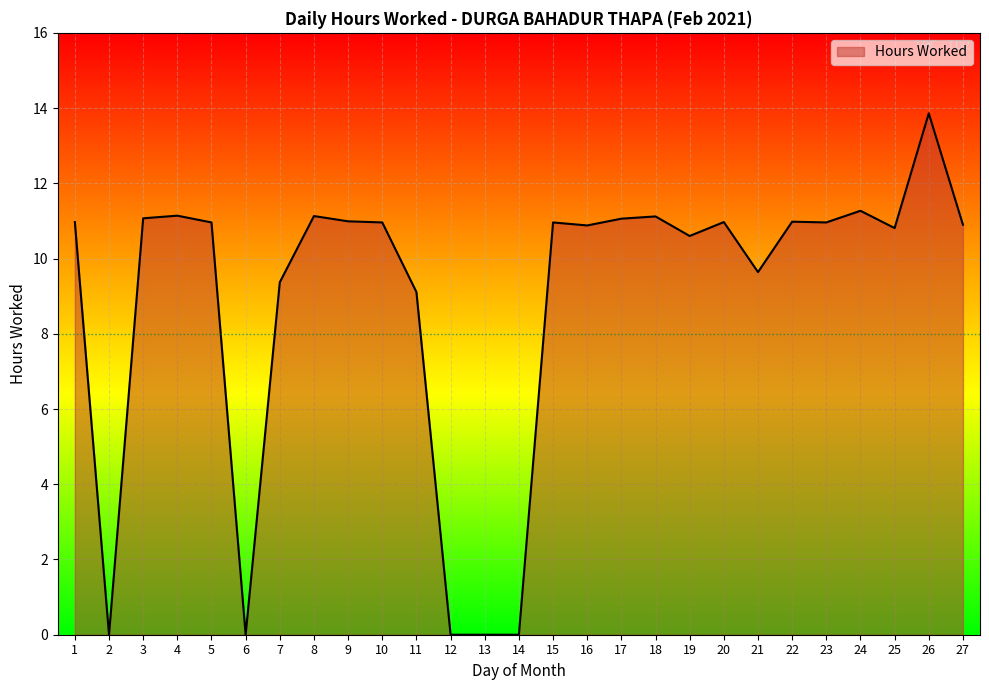

Does the chart display data point markers on the line(s)?

No